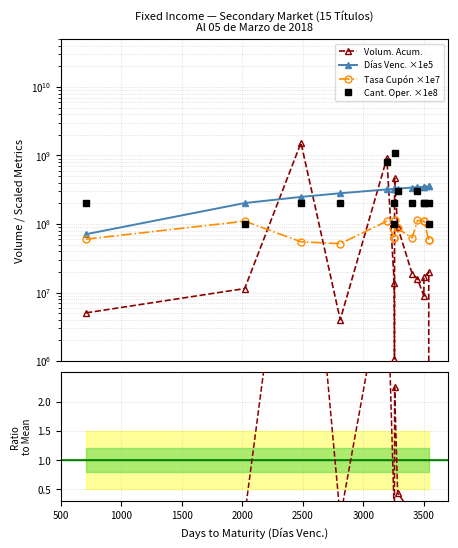

Is it true that Volum. Acum. equals 8842603.3 at 3500?

True